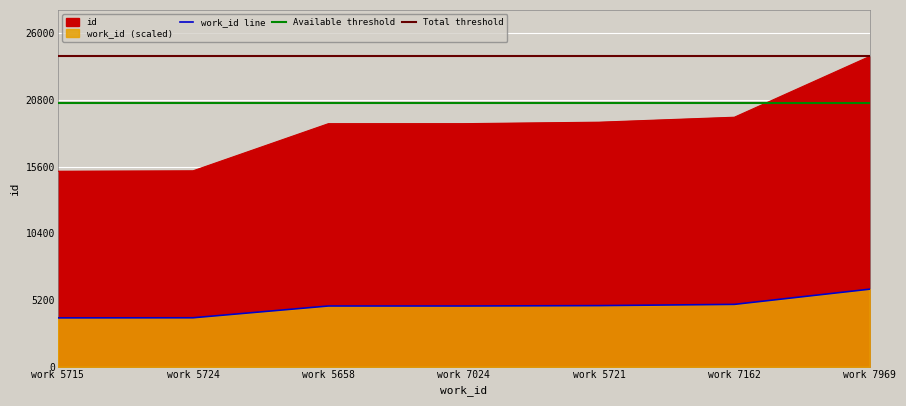

Rank the categories by value from highest to lowest.

work 7969, work 7162, work 5721, work 7024, work 5658, work 5724, work 5715